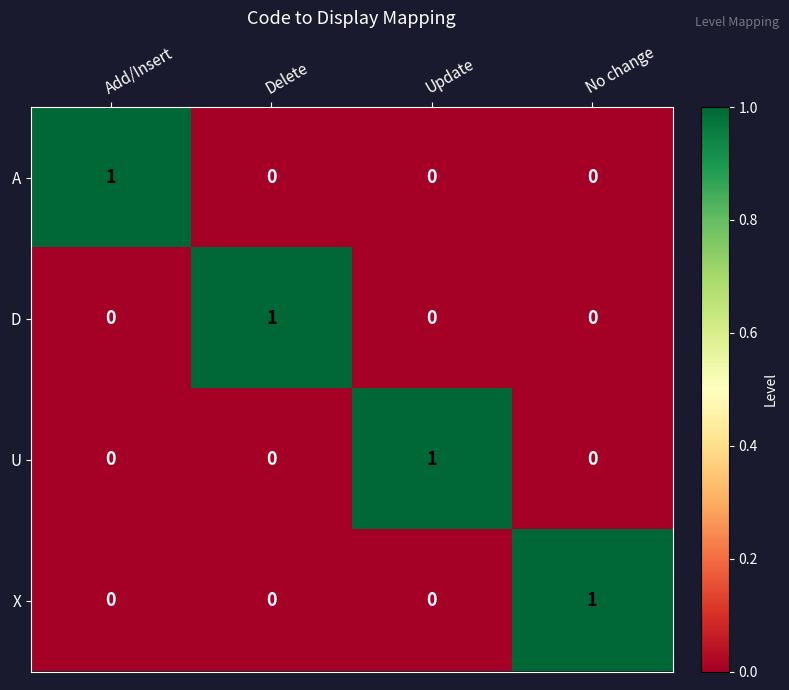

The X series shows 0 at Update. True or false?

True